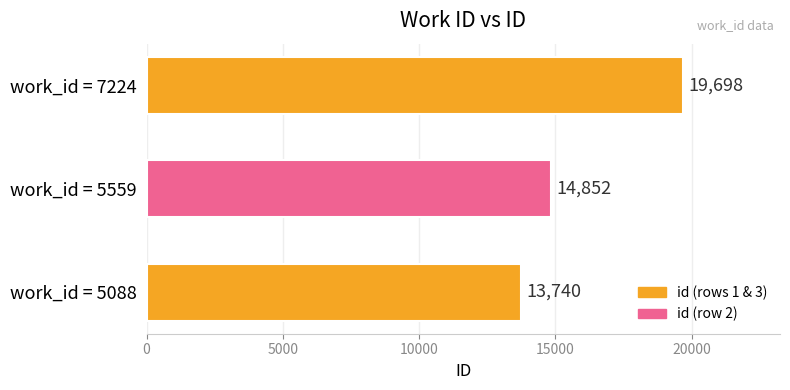

What is the approximate value at work_id = 5088, to the nearest 100?

13700